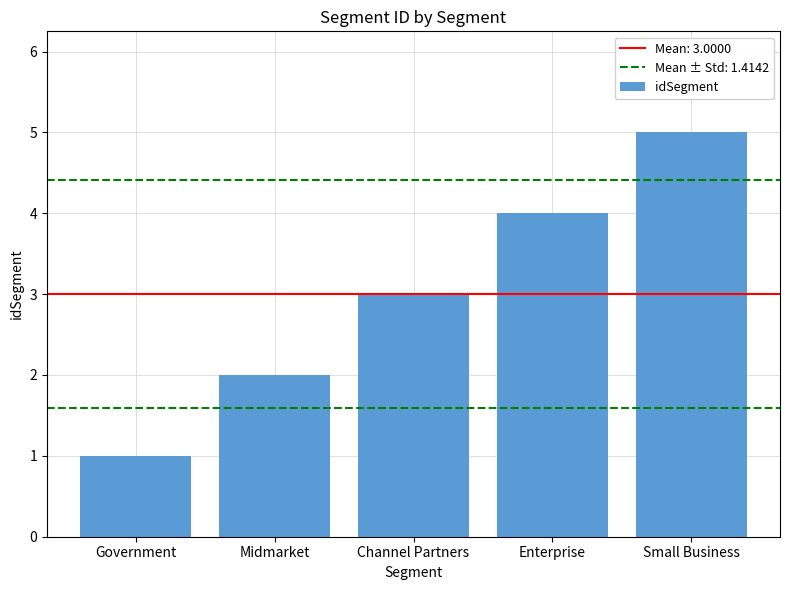

What is the sum of all values?

15